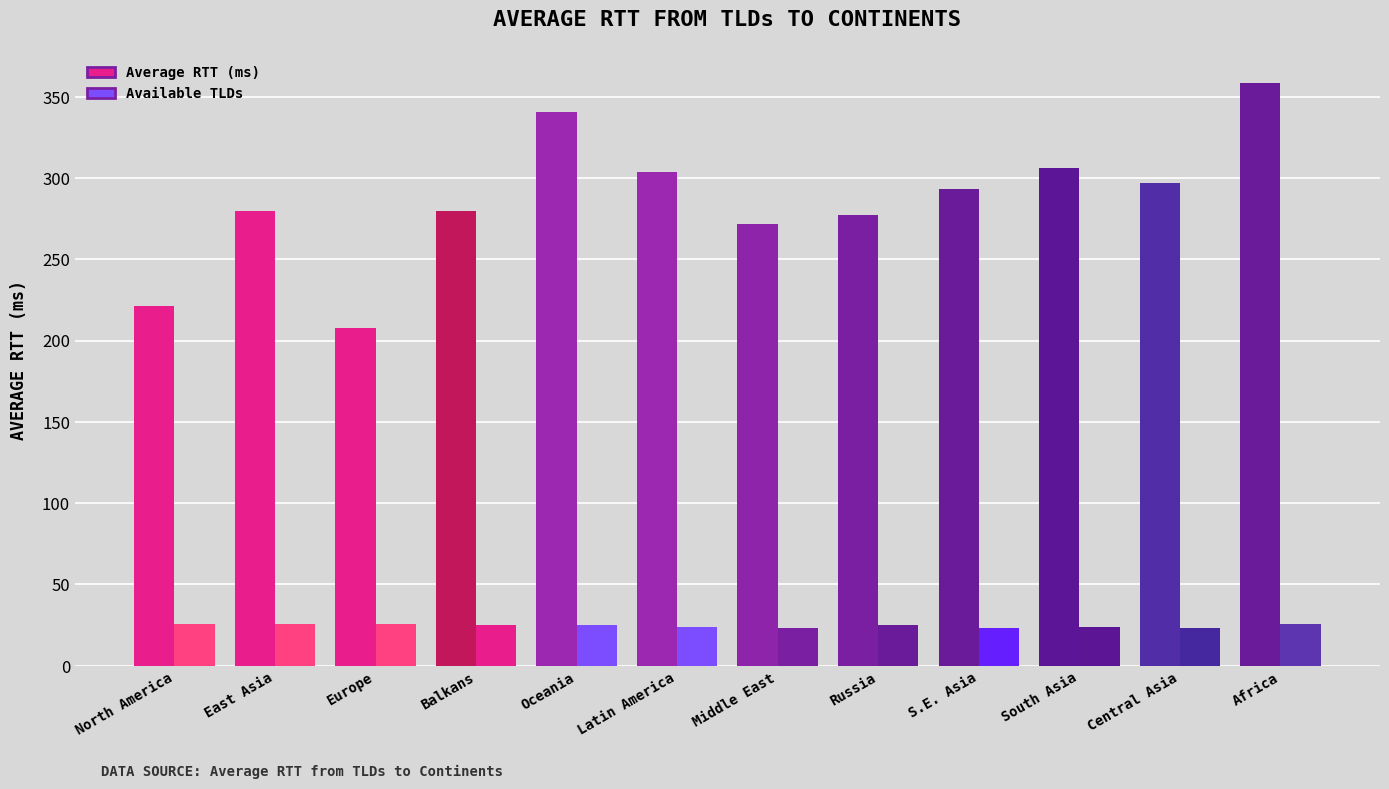

At which category is the sum across all series the highest?

Africa